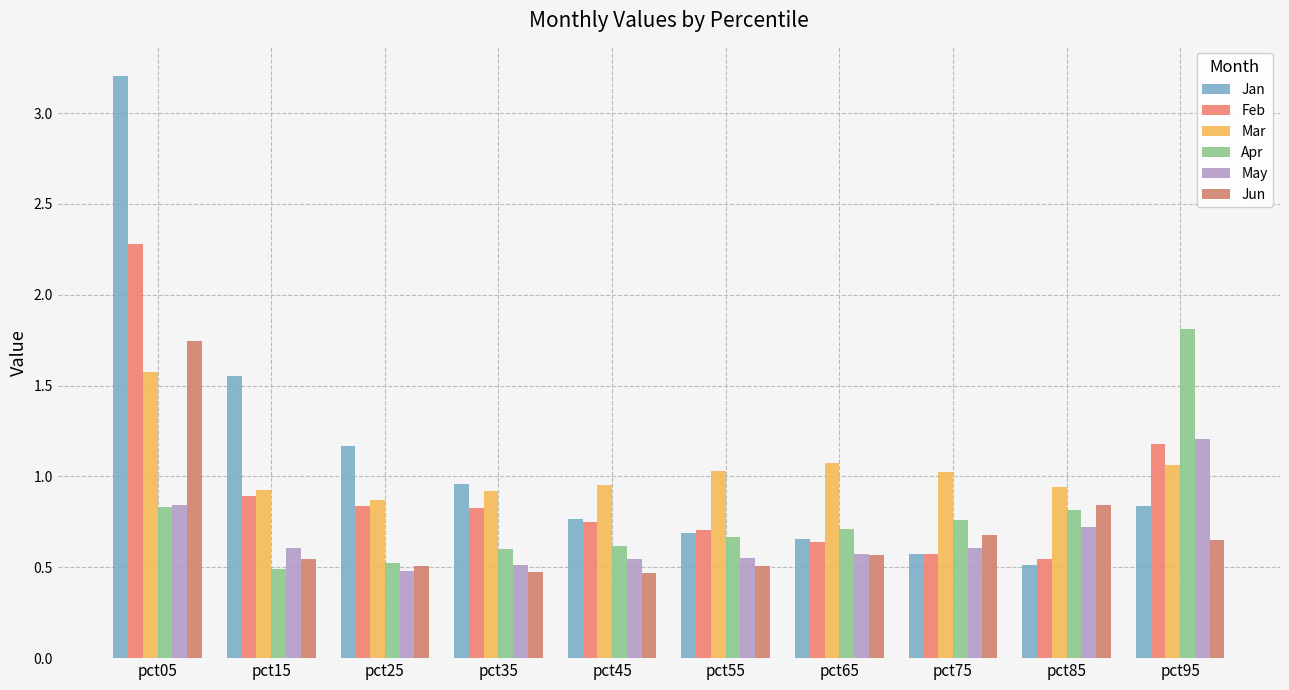

Where does the Mar series first go above 1?

pct05